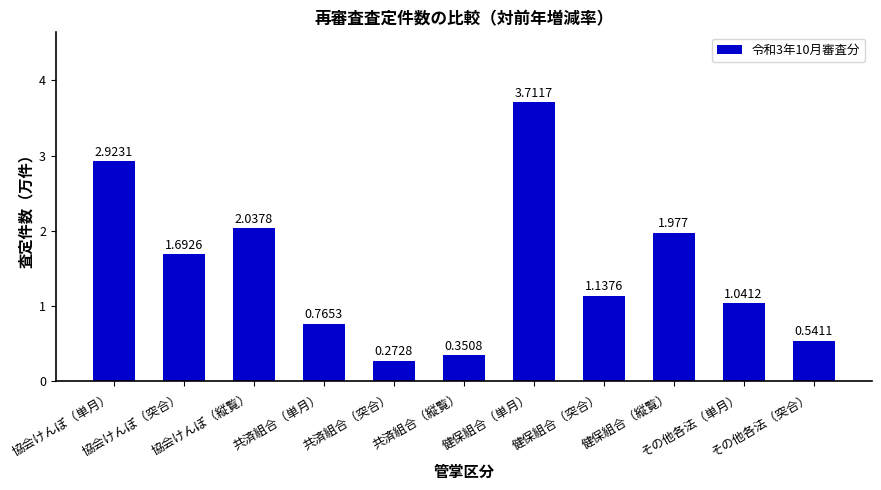

Which category has the lowest value across all series?

共済組合（突合）